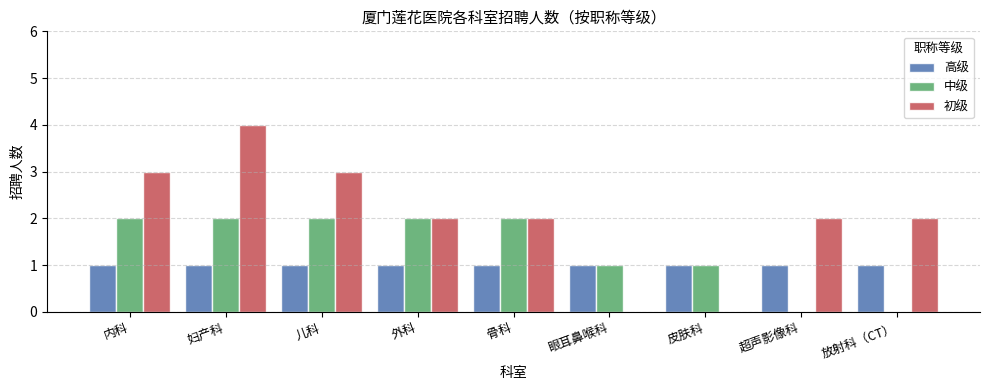

What is the greatest value displayed?

4